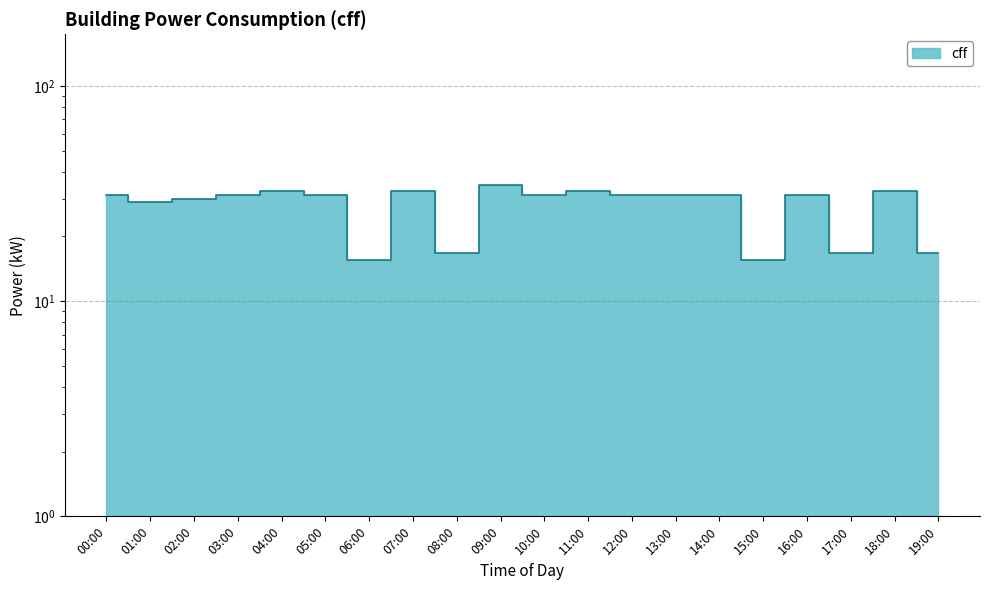

What is the label of the 16th point from the left?

15:00